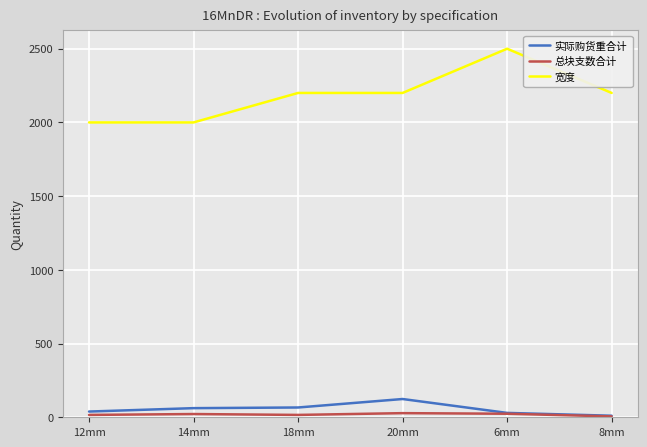

True or false: 总块支数合计 has more than 0 points higher than both neighbors.

True